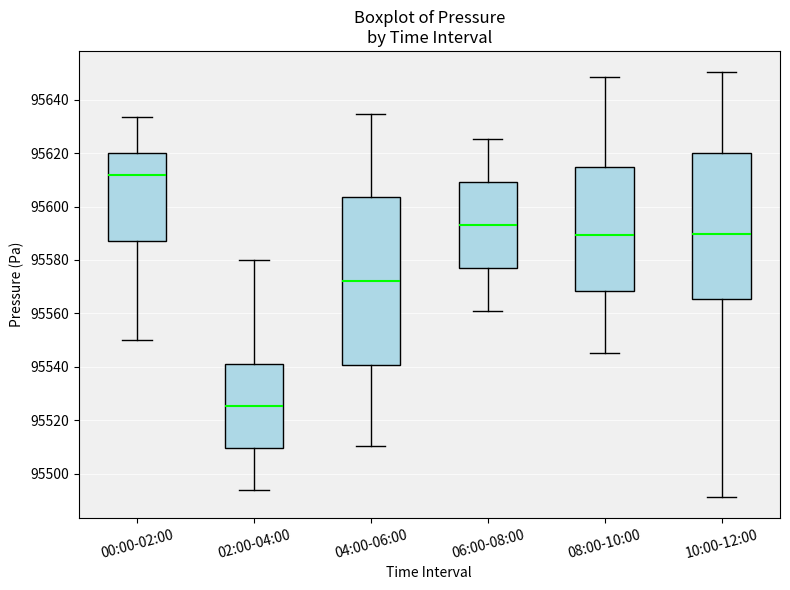

Which box has the highest median line?

00:00-02:00